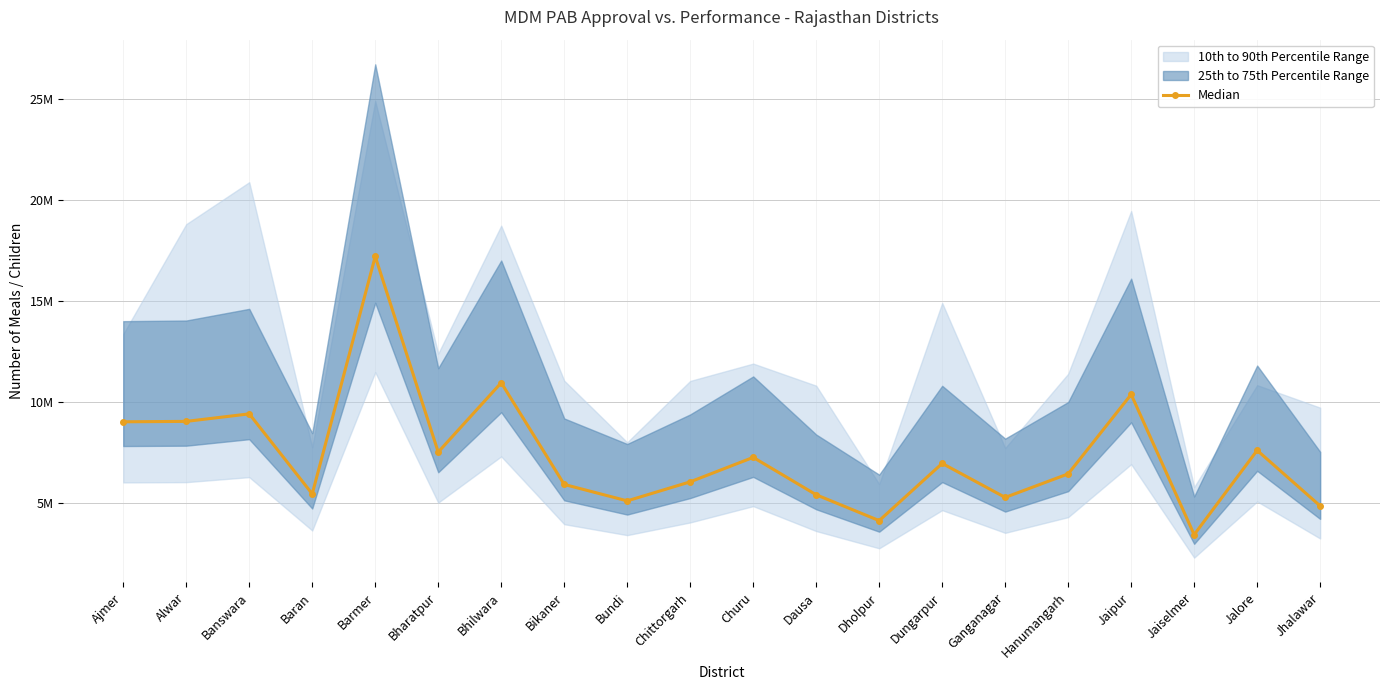

What is the difference between the second highest and second lowest values?

6823500